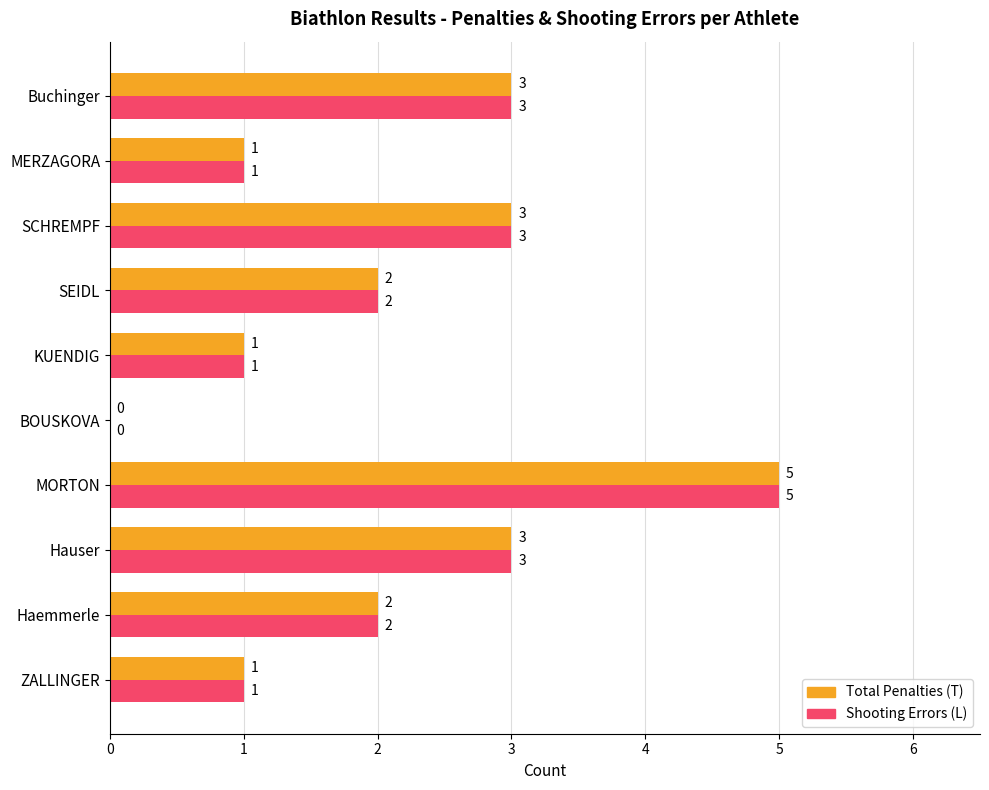

How many positive values does the Shooting Errors (L) series have?

9